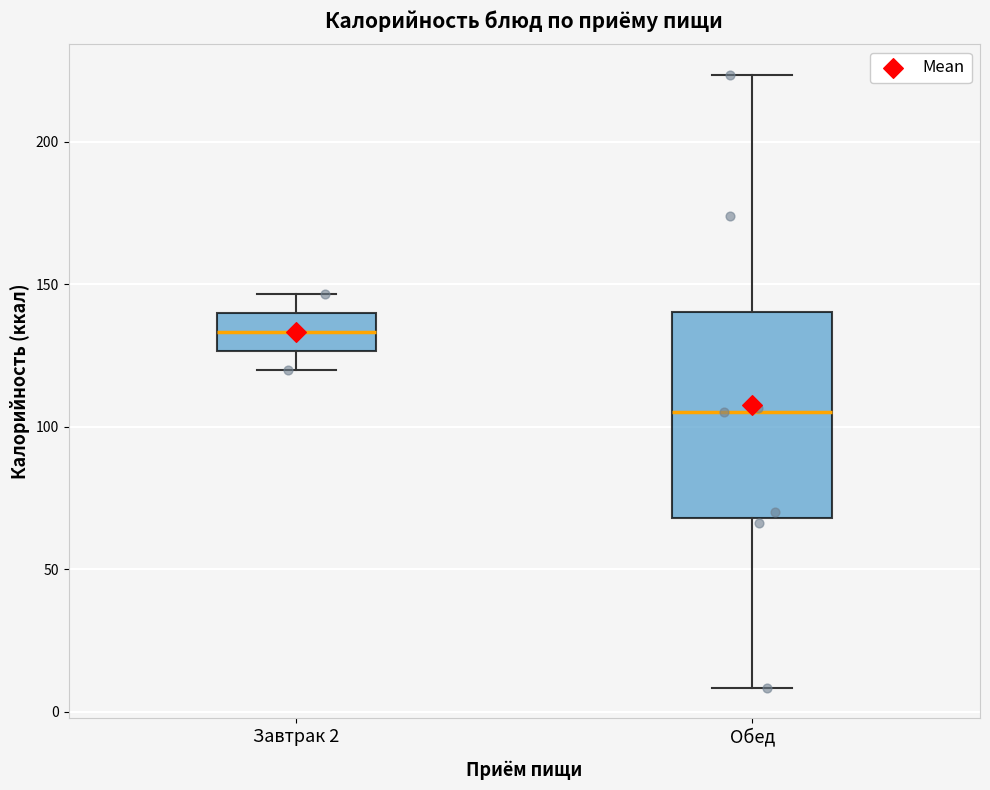

Which box's median line is the lowest?

Обед